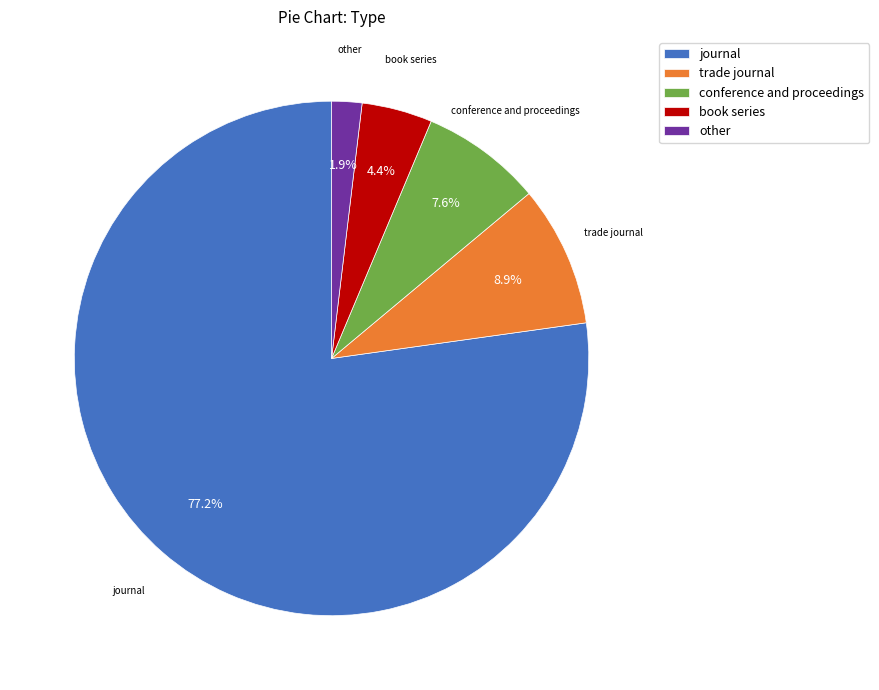

Approximately how many times larger is the value at book series compared to trade journal?

0.5